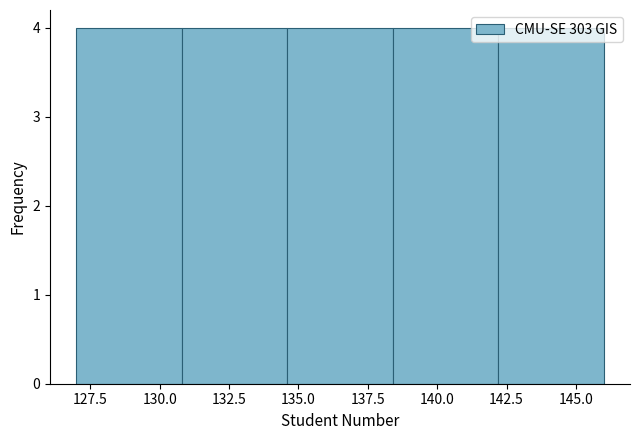

Reading left to right, list every bar in this chart as the range it spans on the x-axis followed by its height. Neither the bar edges nor the heights are printed on the chart, so give them approximately, as read against the axes.

127.0 to 130.8: 4
130.8 to 134.6: 4
134.6 to 138.4: 4
138.4 to 142.2: 4
142.2 to 146.0: 4